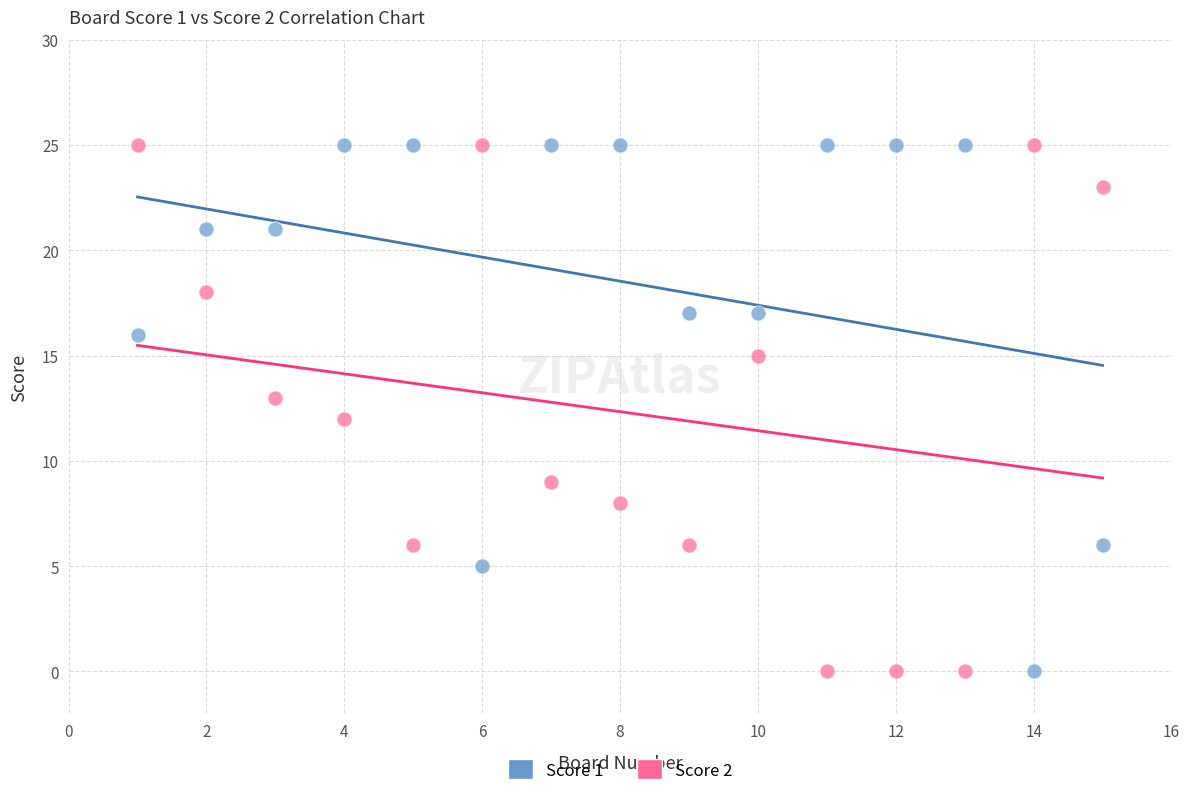

What is the X range (max minus min) for the scatter plot?

14